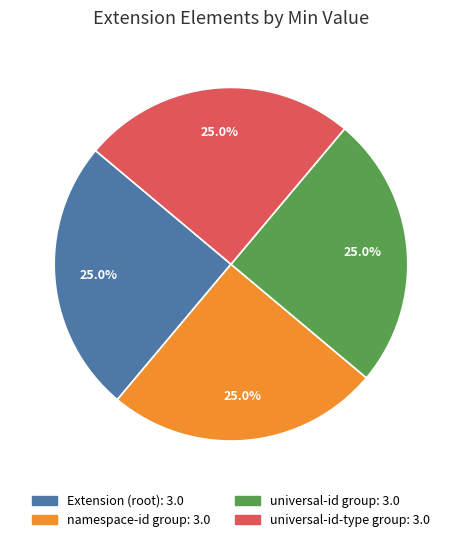

Is there a majority slice in this chart?

No